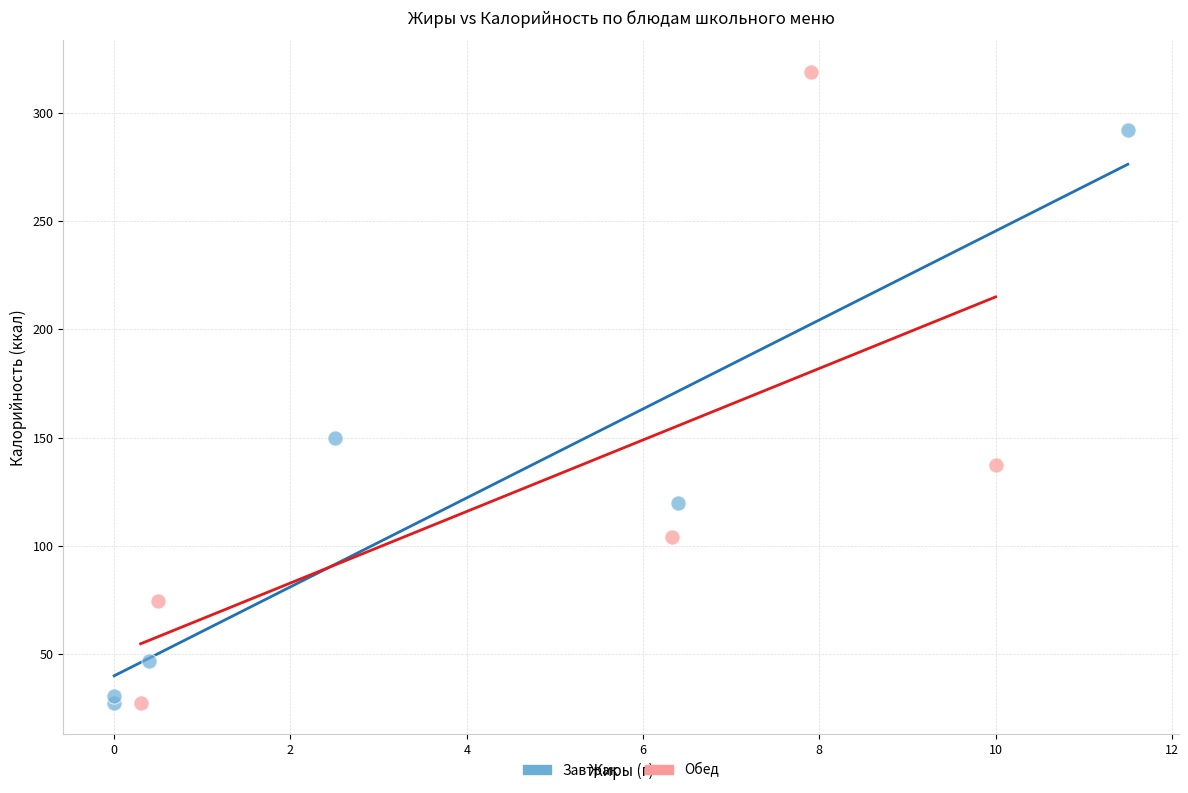

Which series has the largest Y range (max minus min)?

Обед